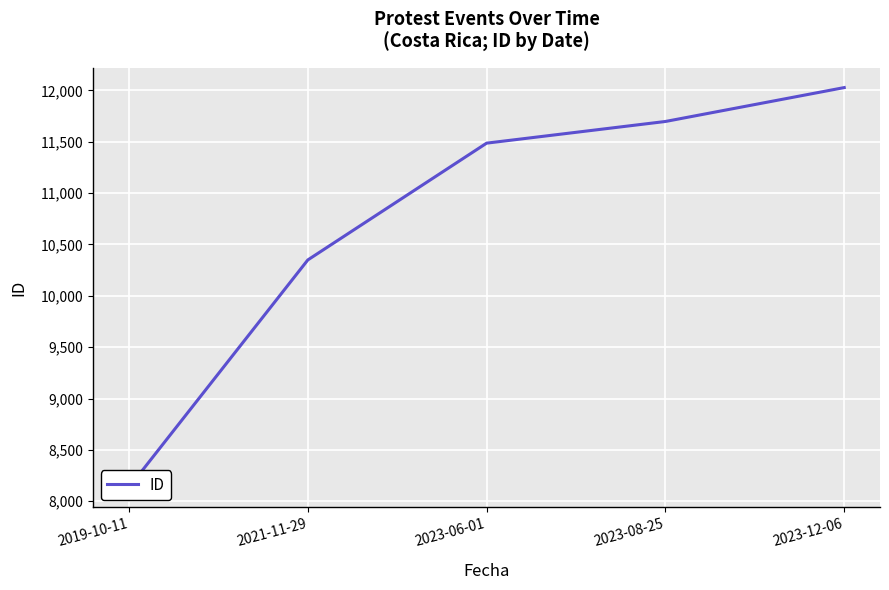

Which label corresponds to the largest value in the chart?

2023-12-06